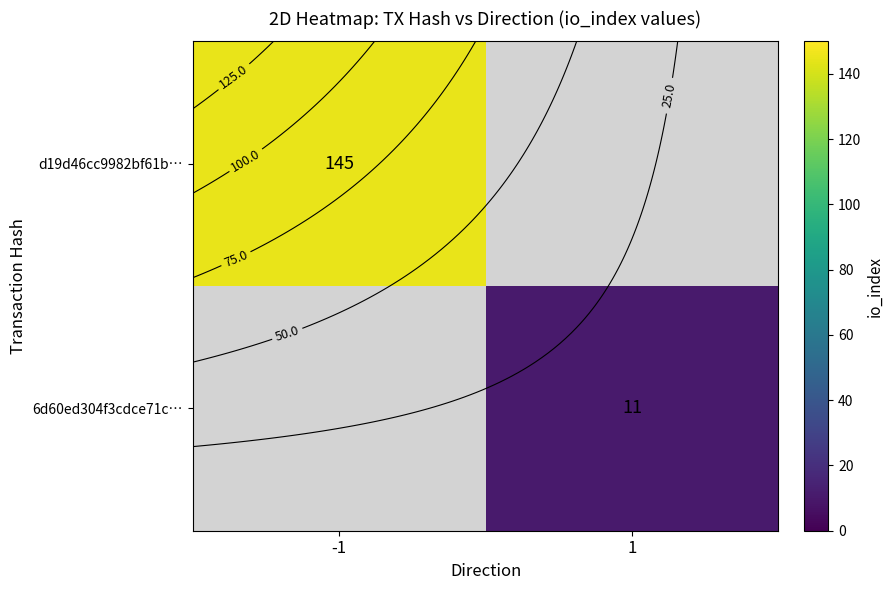

At which label is d19d46cc9982bf61b… closest to 145?

-1